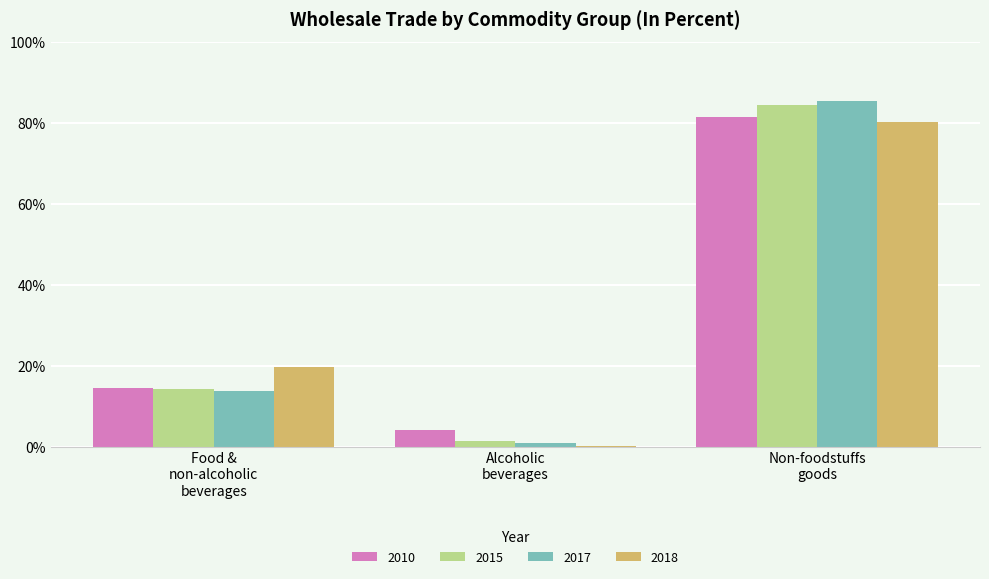

What is the sum of all 2018 values?

100.0